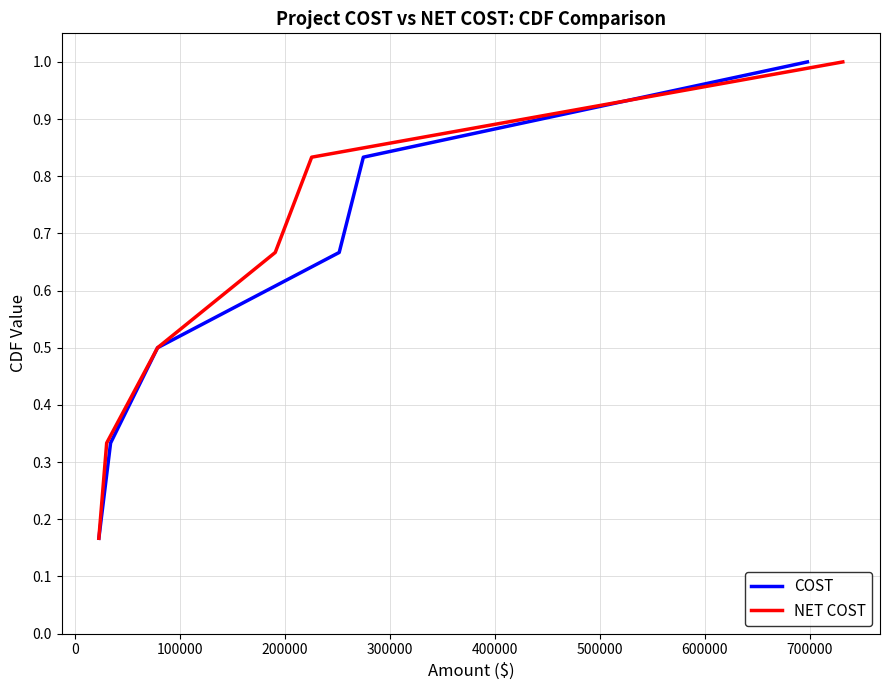

What is the value of the COST point at the 6th from the left?

1.0